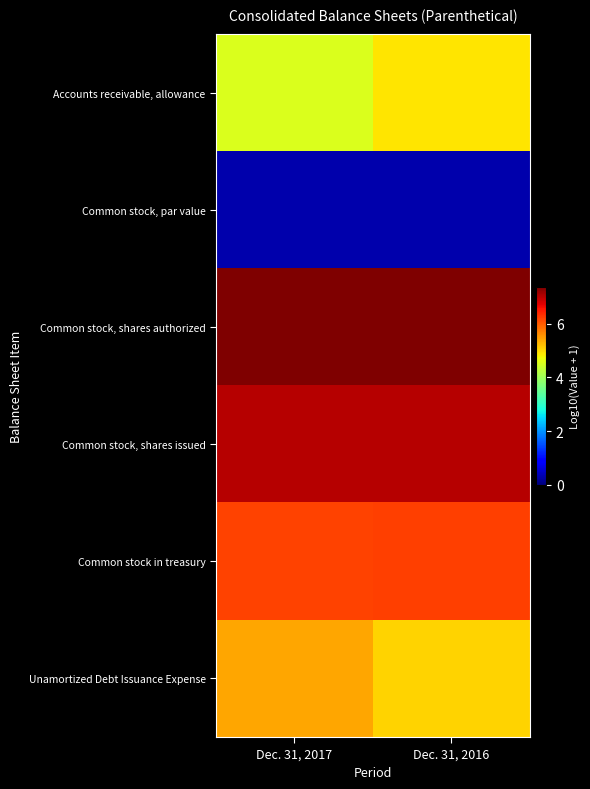

Which series has the largest range (max minus min)?

Accounts receivable, allowance